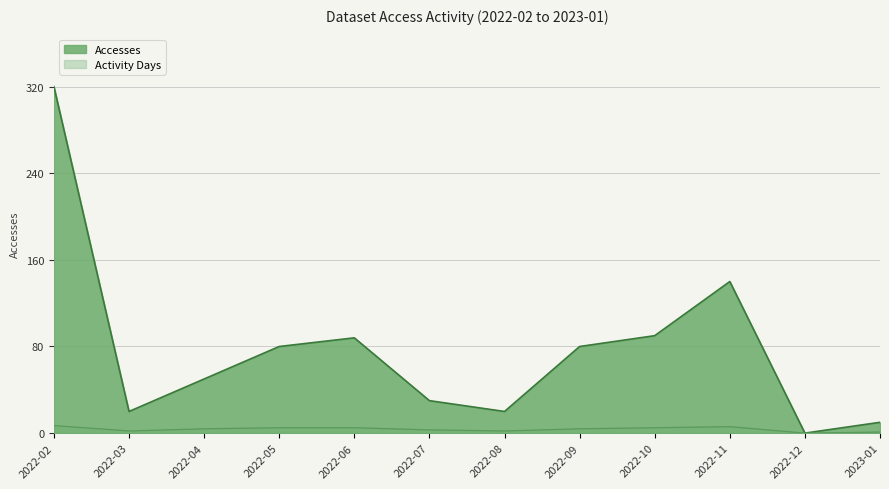

What is the highest value of the Accesses series?

320